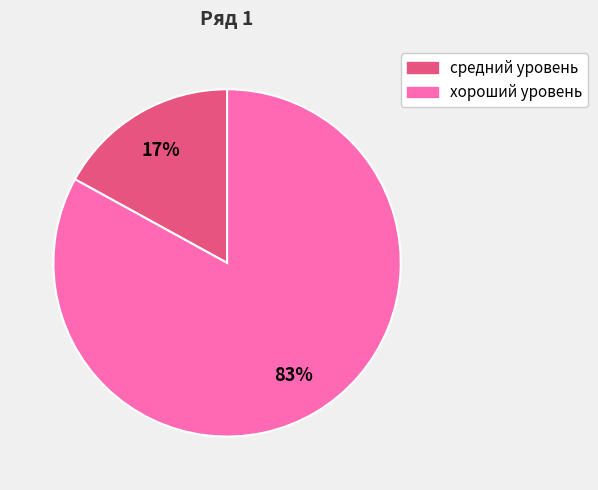

To the nearest percent, what is the average slice percentage?

50%